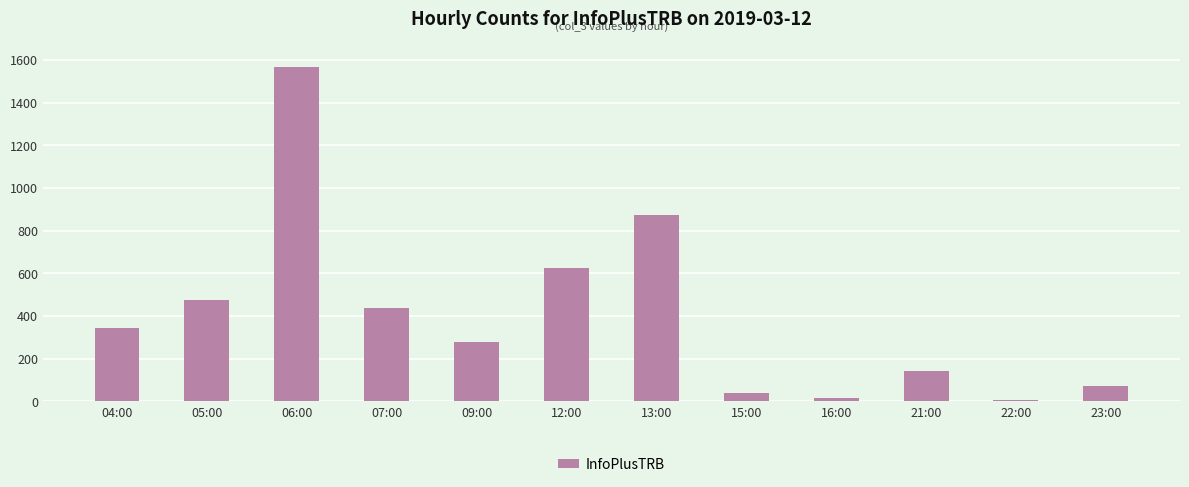

How many series are shown in this chart?

1